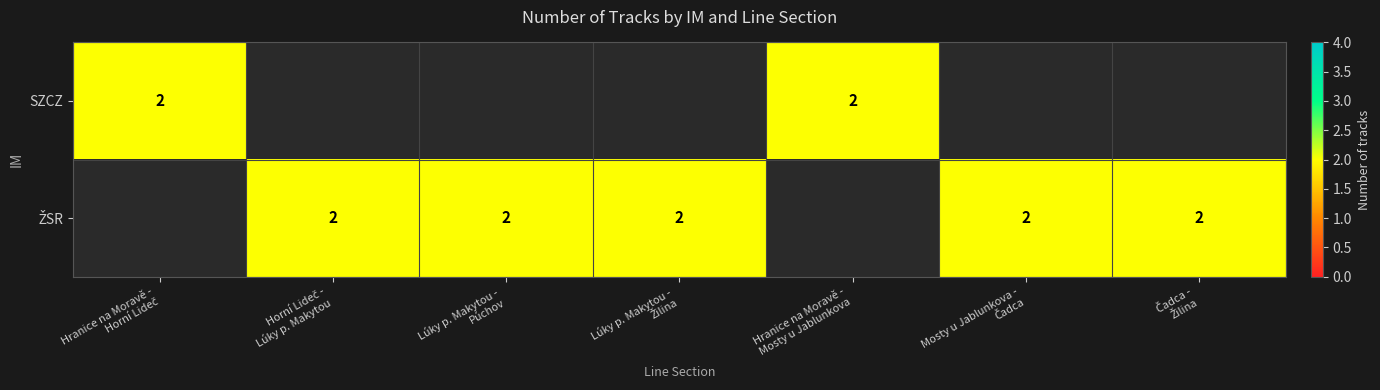

Which series changed the most between Hranice na Moravě - Mosty u Jablunkova and Mosty u Jablunkova - Čadca?

SZCZ